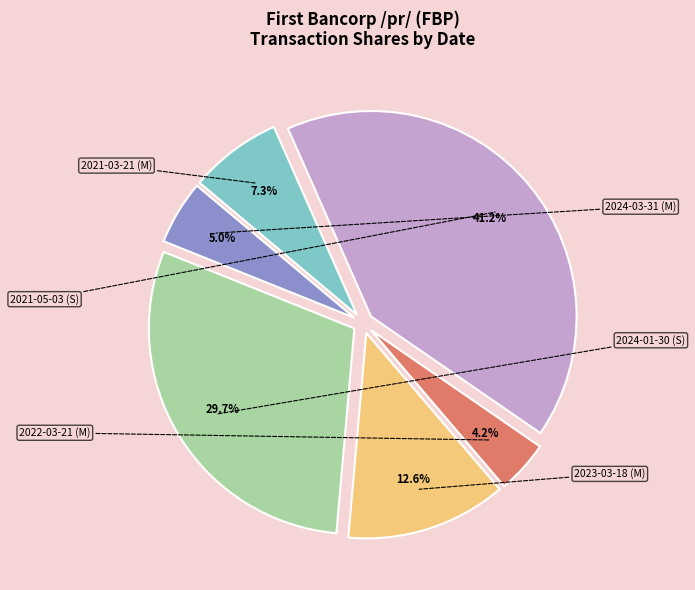

What is the smallest slice in the pie chart?

2022-03-21 (M)